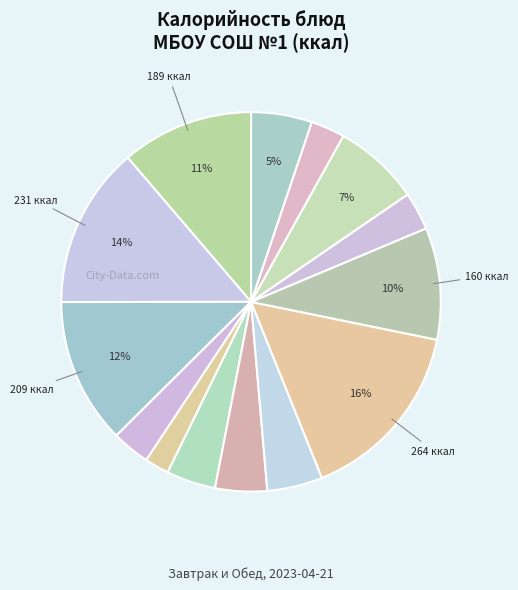

How many segments does this pie chart have?

14